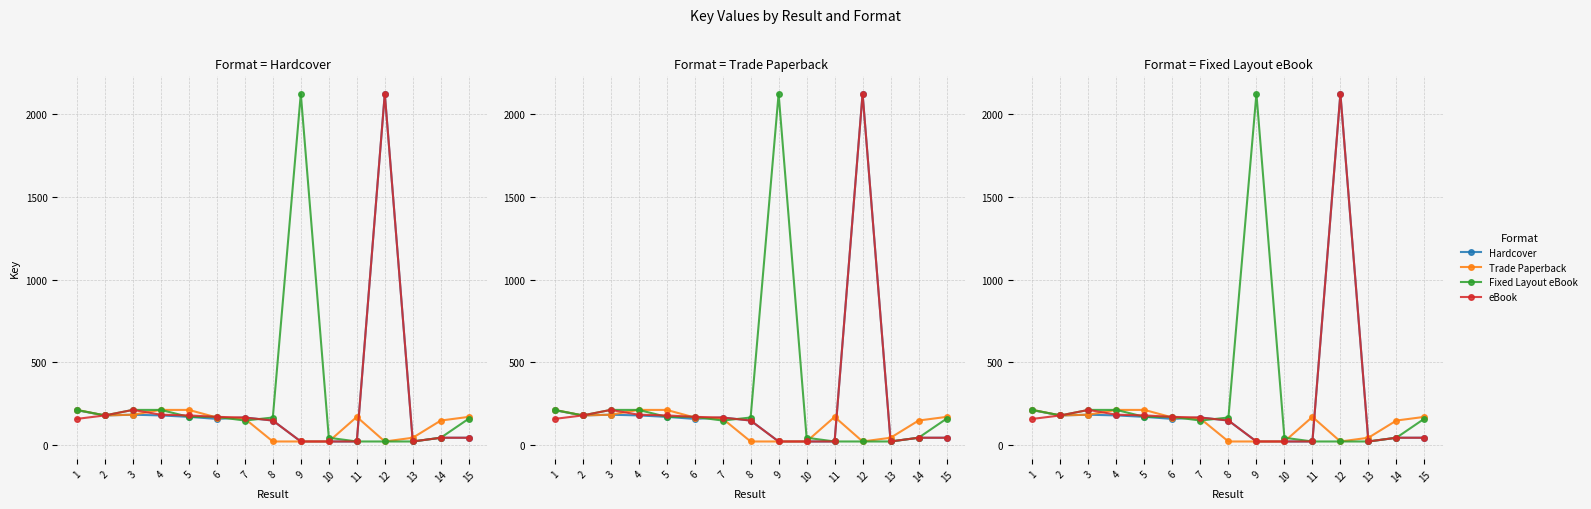

How many distinct data groups are displayed?

4